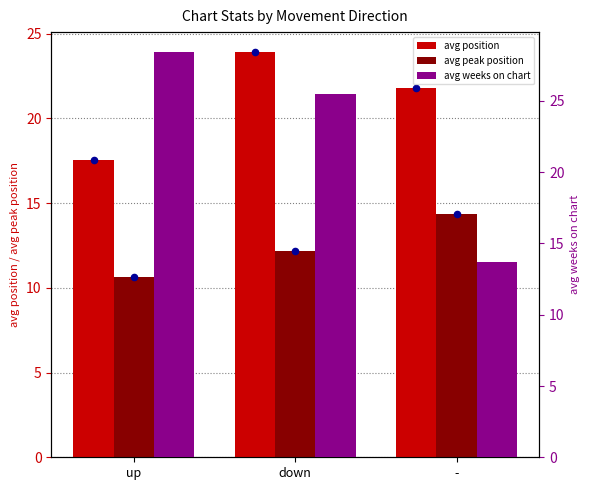

Which series reaches the minimum Y coordinate?

avg peak position